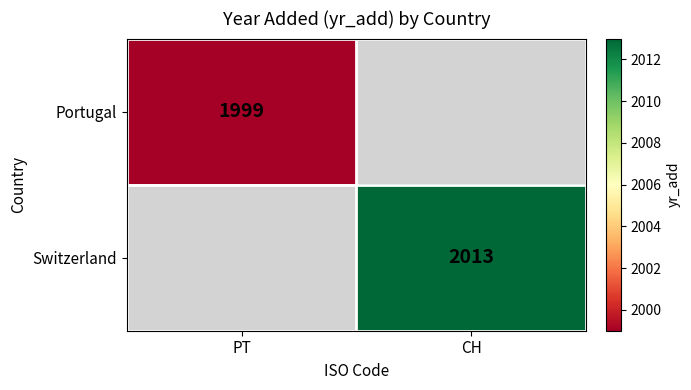

The value of Switzerland at CH is 3554.8. True or false?

False